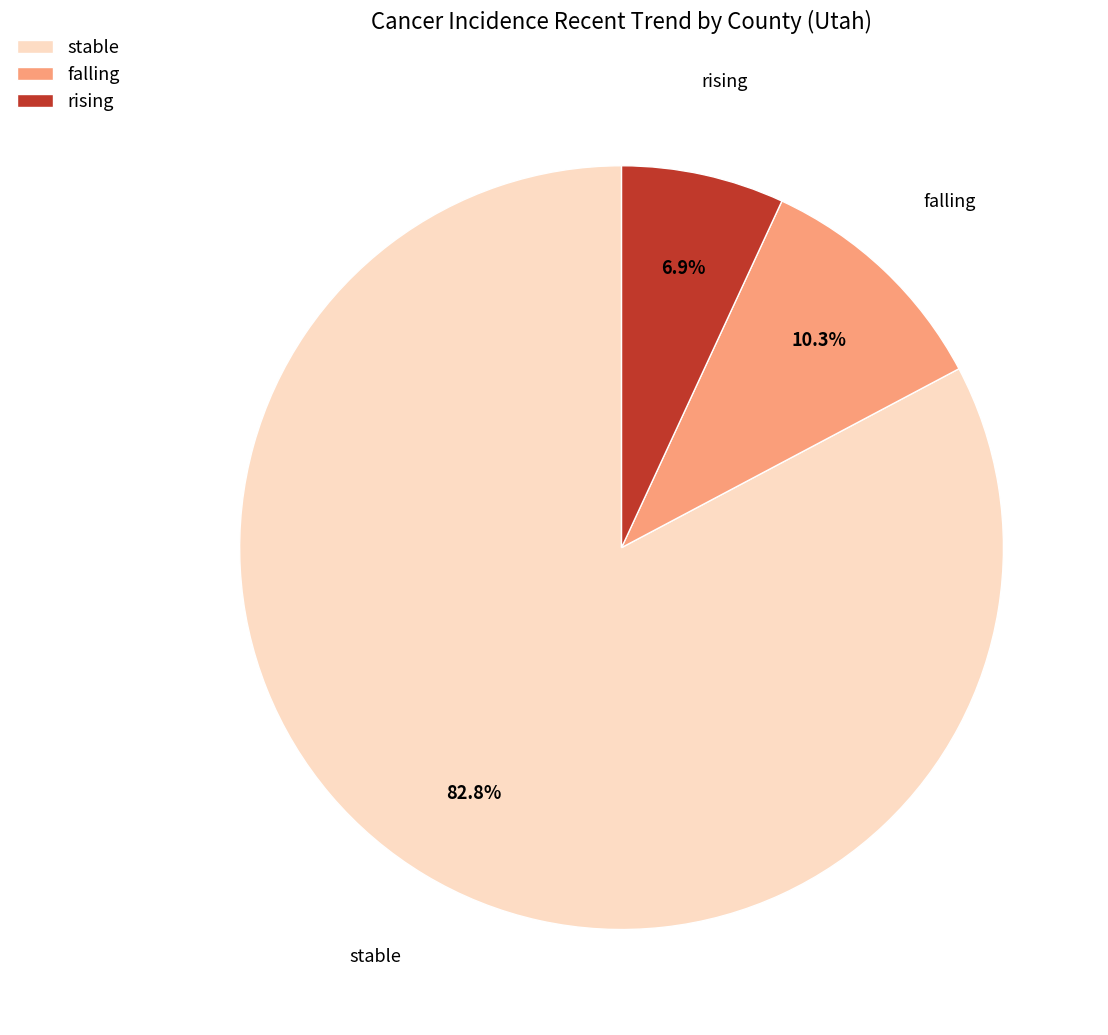

Count the number of slices in the pie.

3